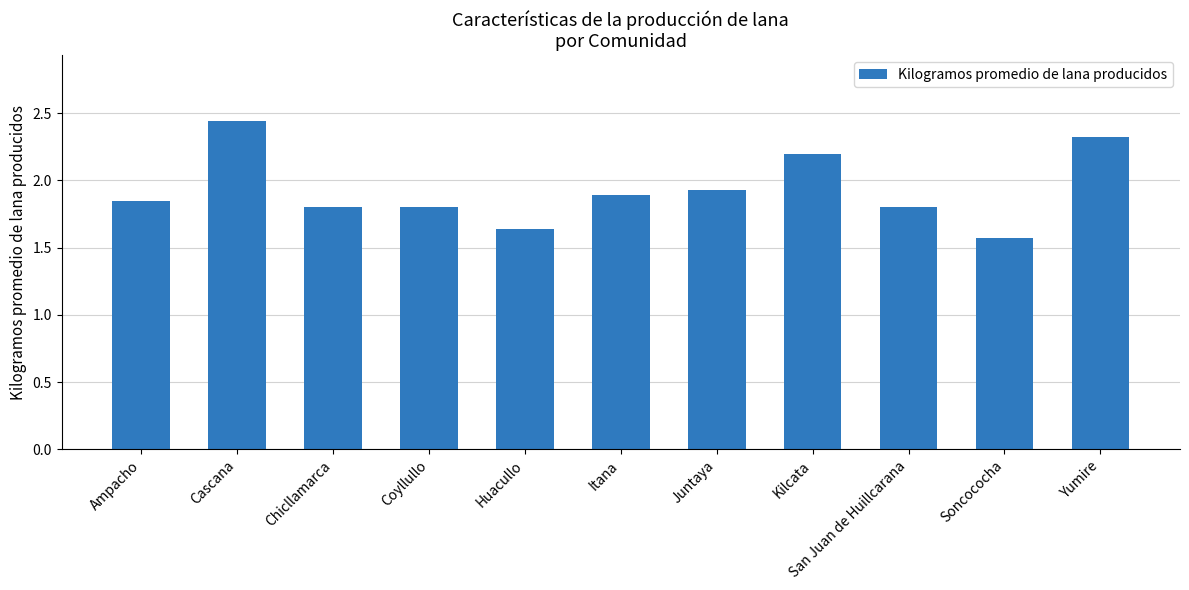

How many data points does each series have?

11